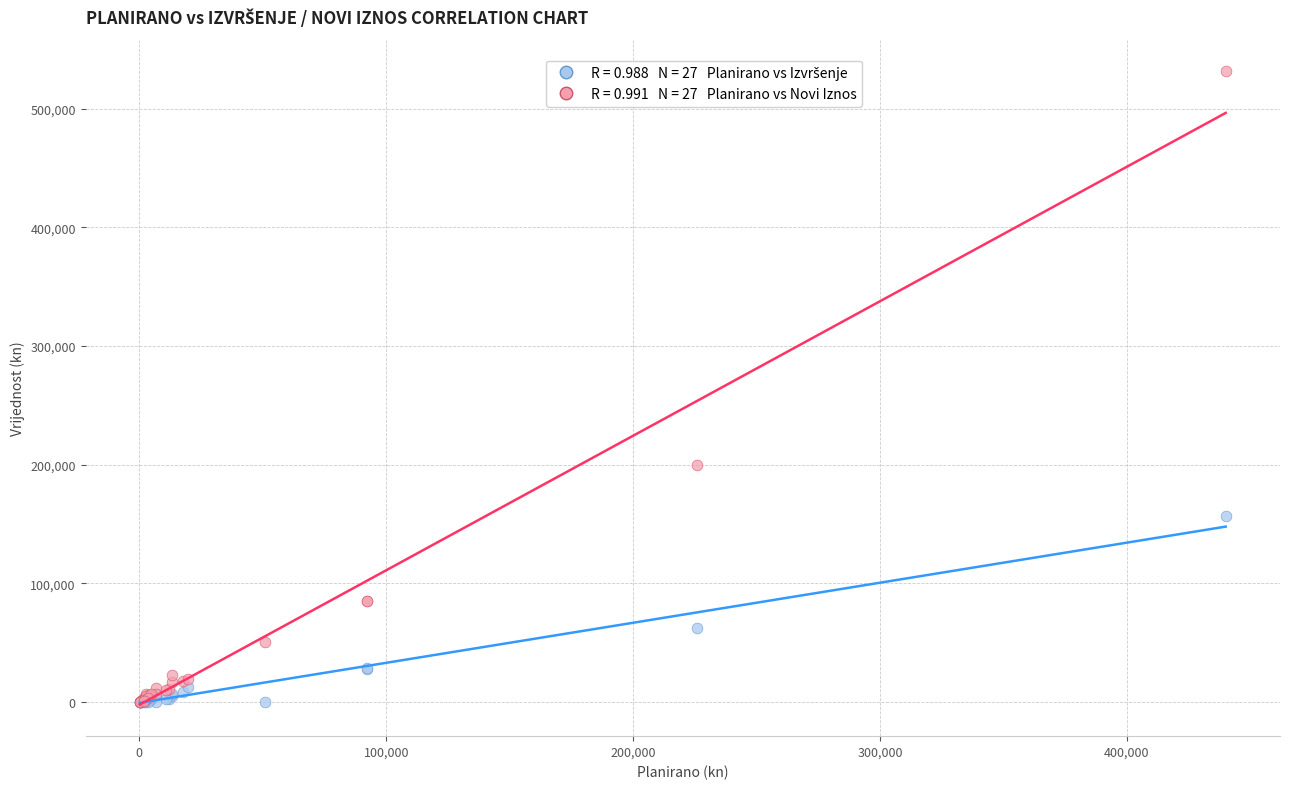

Across all series, what Y value is closest to 265718?

199440.0